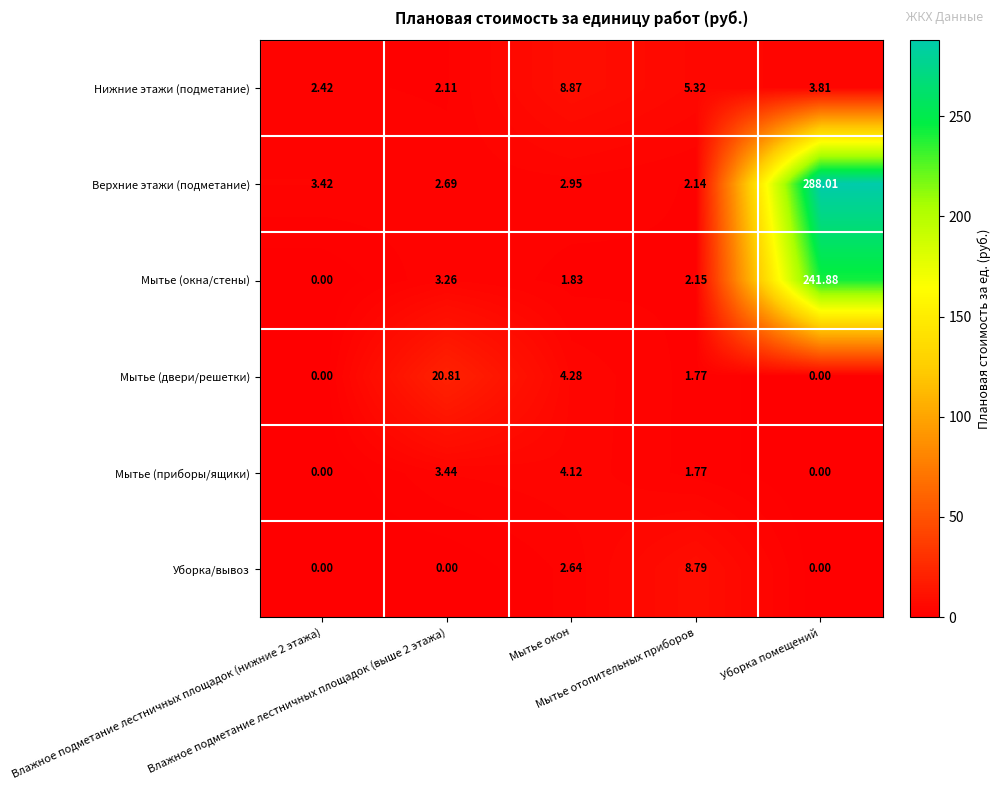

Count the number of categories in the chart.

5